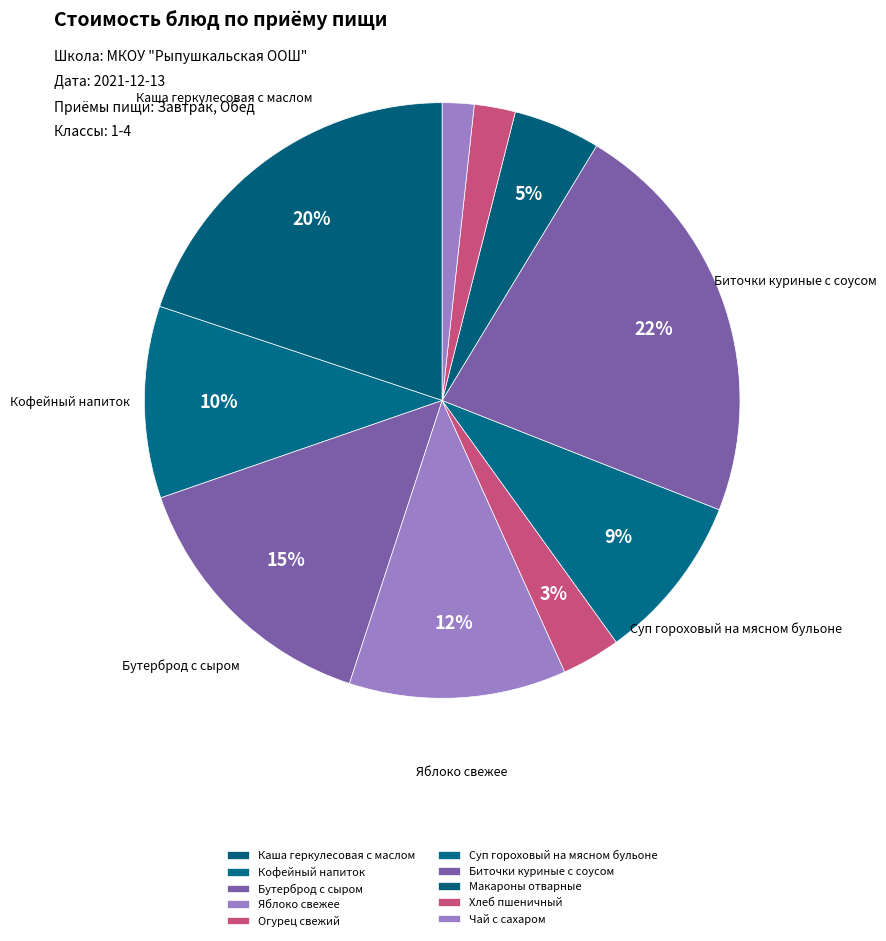

Which slice is the largest?

Биточки куриные с соусом